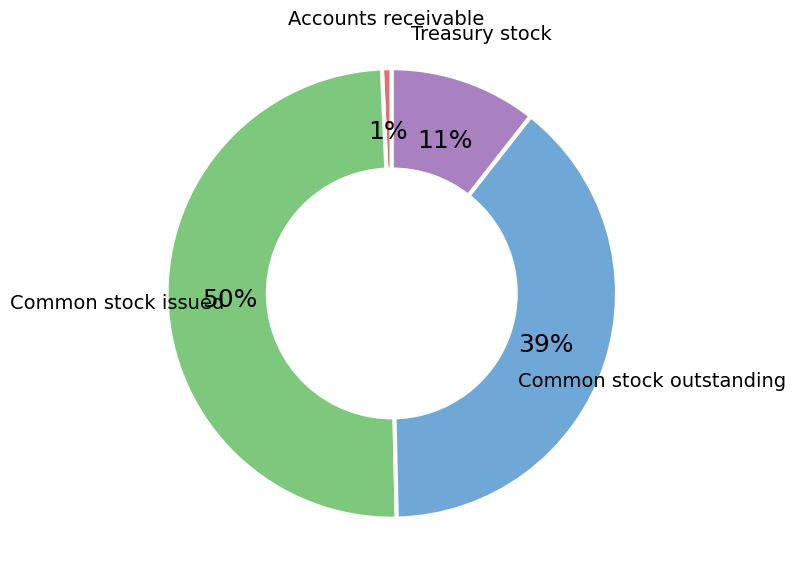

To the nearest percent, what is the difference between the largest and smallest slice percentages?

49%